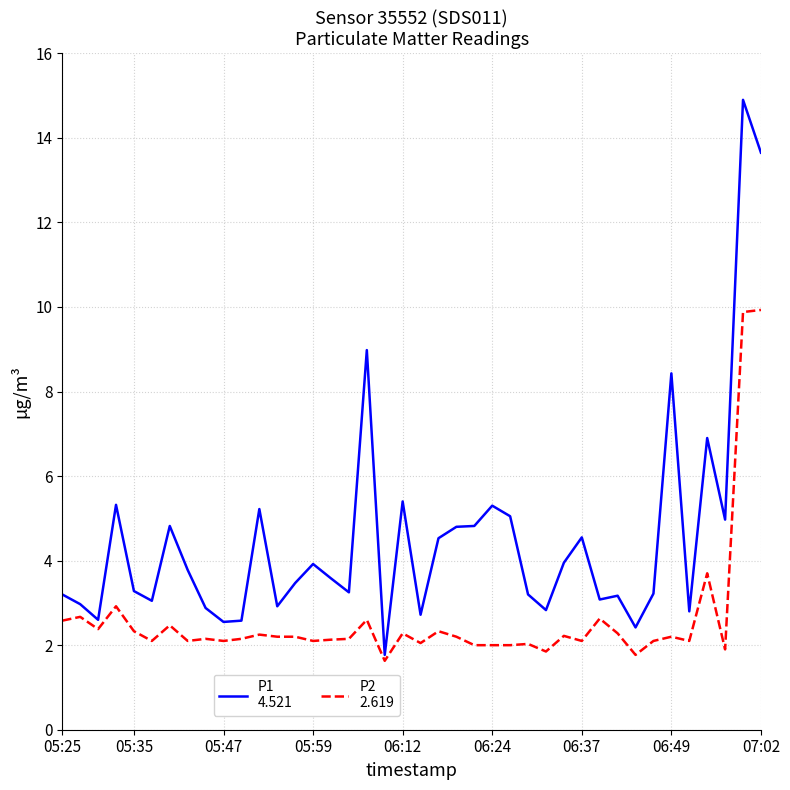

What is the greatest value displayed?

14.9